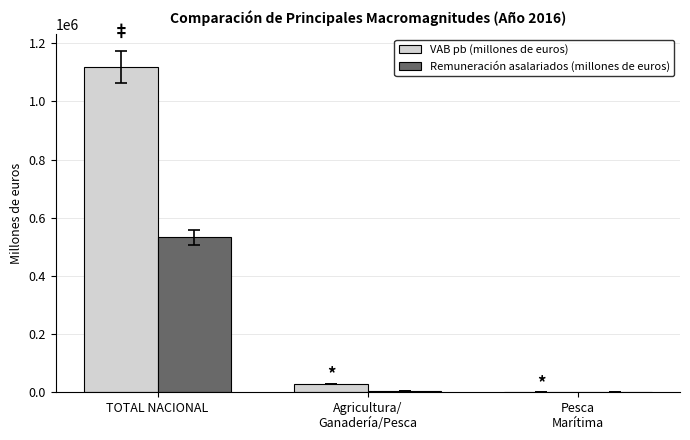

At which category does the chart reach its peak across all series?

TOTAL NACIONAL